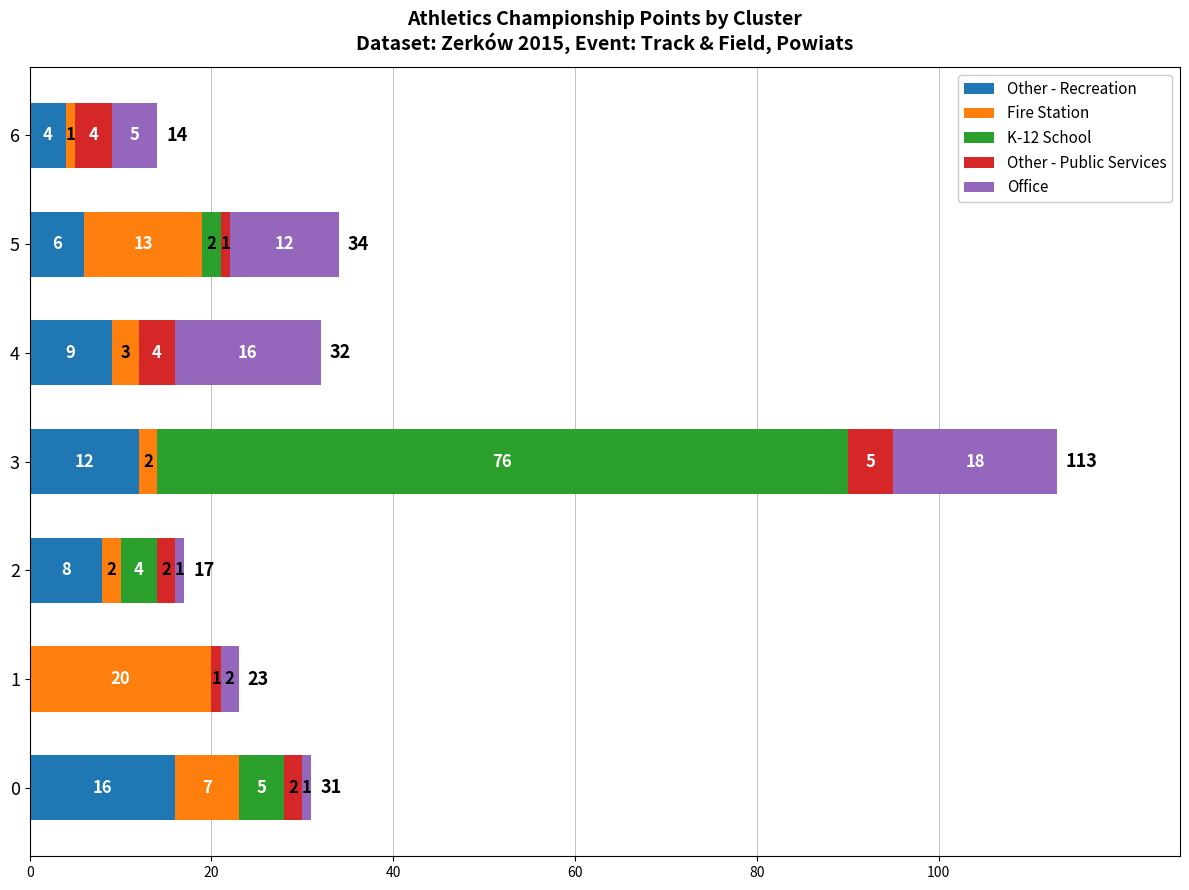

What is the highest value of the Other - Recreation series?

16